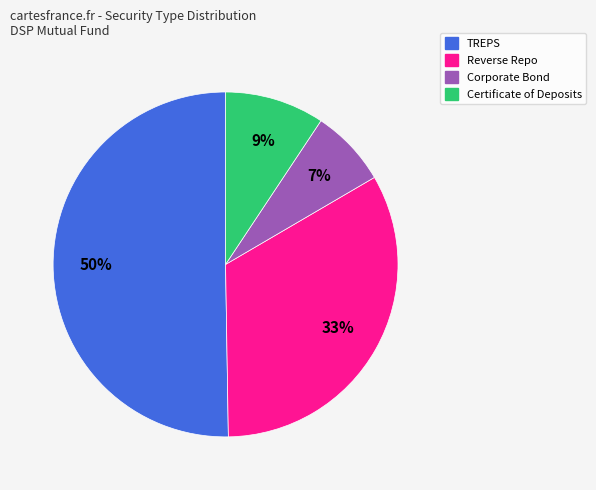

What is the ratio of the value at Certificate of Deposits to the value at Reverse Repo?

0.3